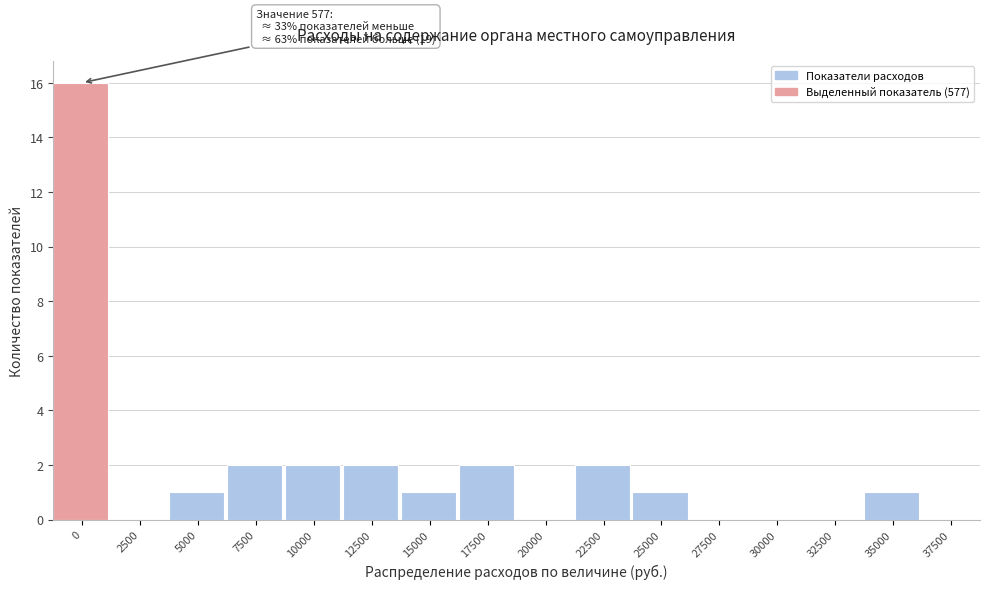

Reading left to right, transcribe all the data shown in this chart.

0=16	2500=0	5000=1	7500=2	10000=2	12500=2	15000=1	17500=2	20000=0	22500=2	25000=1	27500=0	30000=0	32500=0	35000=1	37500=0